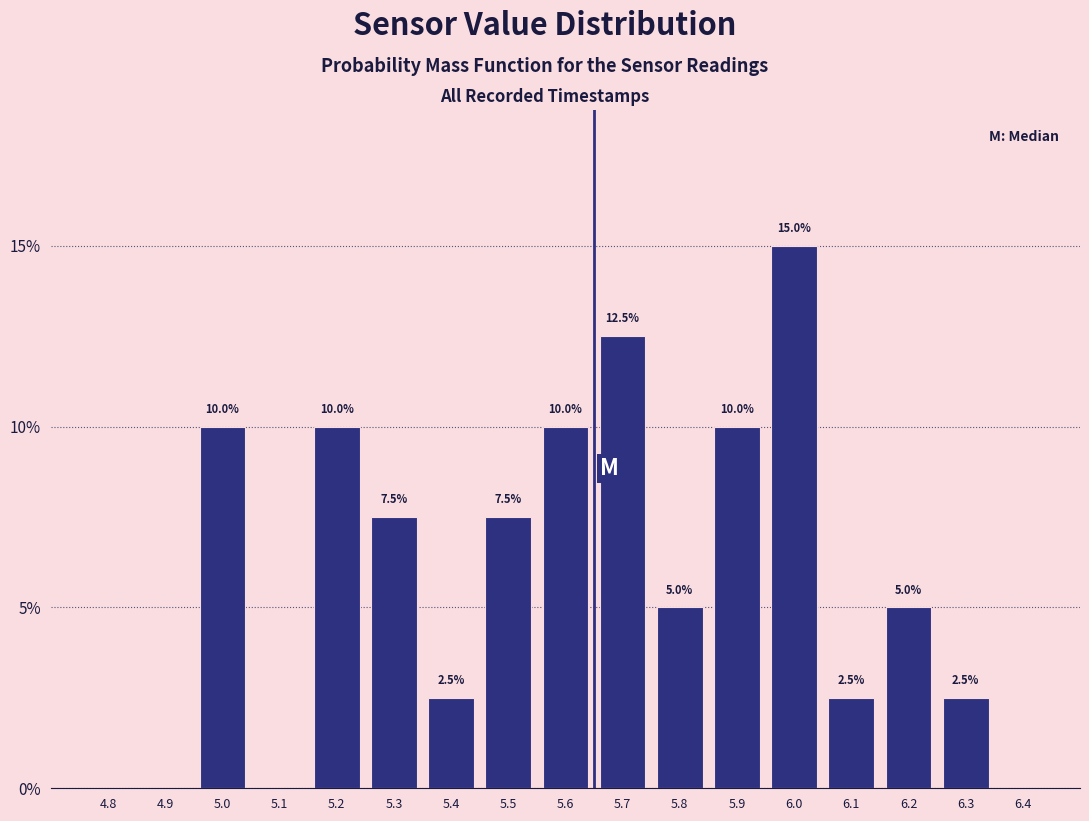

Reading right to left, what are all the values shown in this chart?

6.4=0.0	6.3=2.5	6.2=5.0	6.1=2.5	6.0=15.0	5.9=10.0	5.8=5.0	5.7=12.5	5.6=10.0	5.5=7.5	5.4=2.5	5.3=7.5	5.2=10.0	5.1=0.0	5.0=10.0	4.9=0.0	4.8=0.0